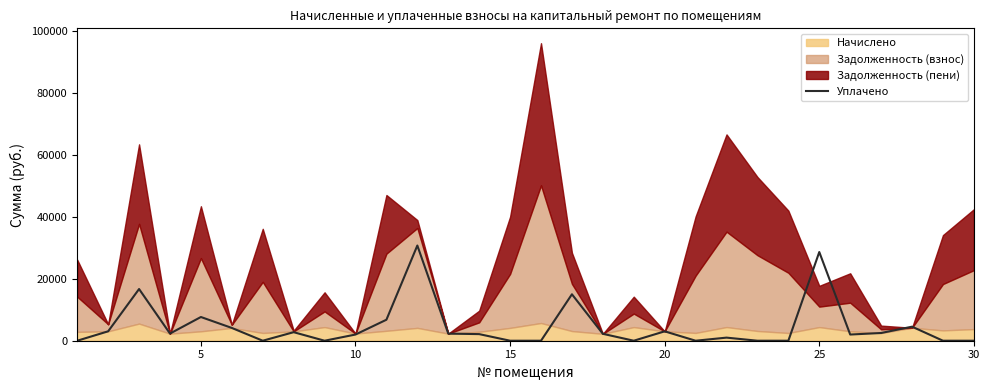

The value of Уплачено at 30 is 0.0. True or false?

True